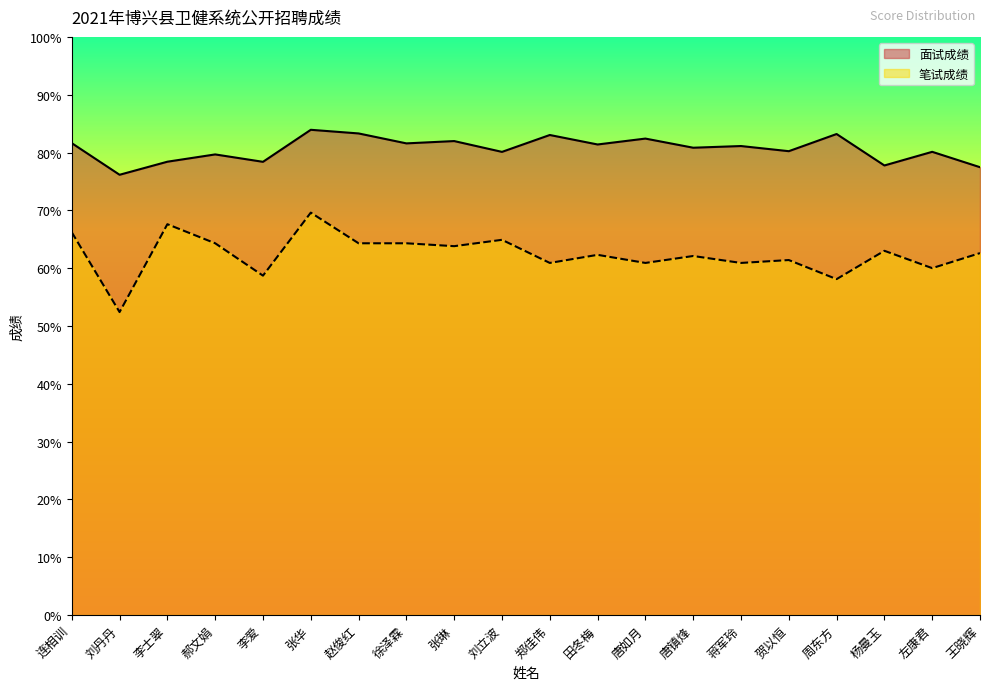

How many interior local peaks does the 面试成绩 series have?

8